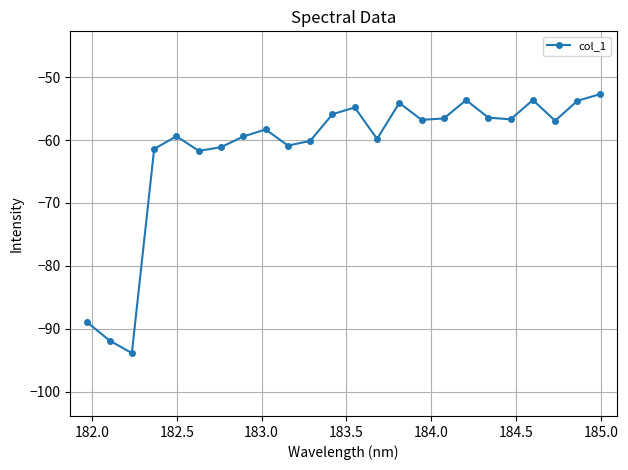

True or false: there are more than 2 points higher than both neighbors.

True